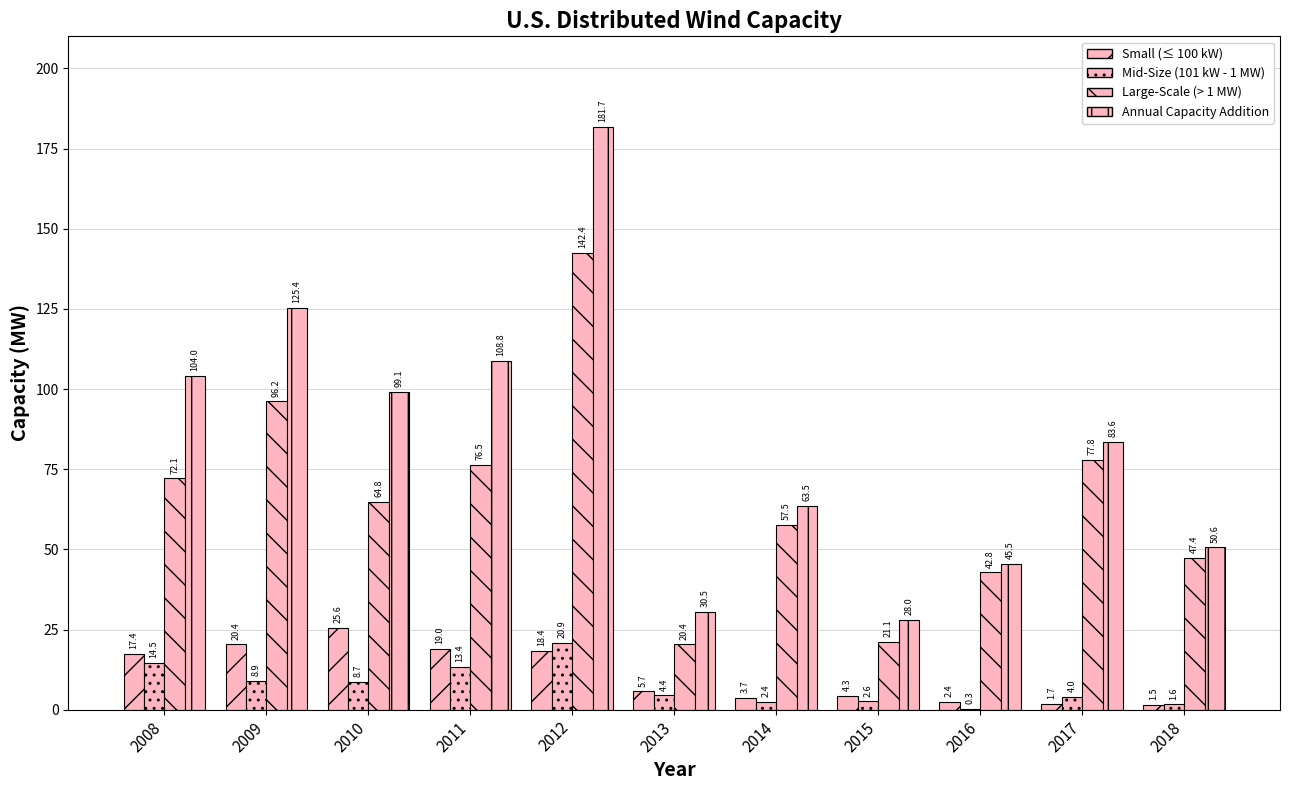

What is the value of the Large-Scale (> 1 MW) bar at the 8th from the left?

21.1